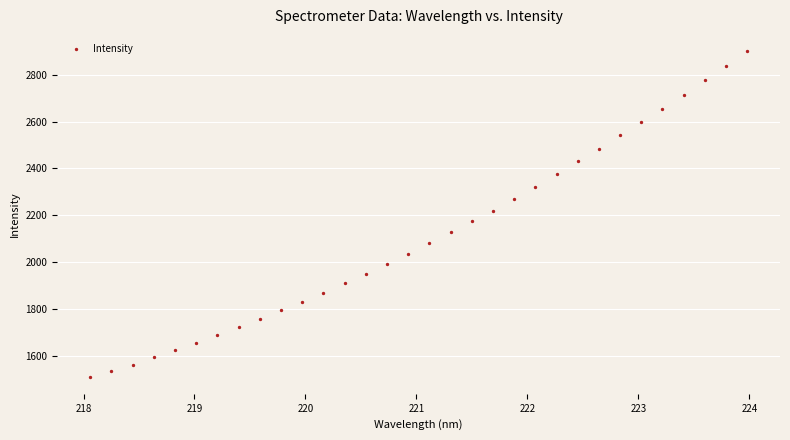

What is the range of Y values (max minus min)?

1391.4